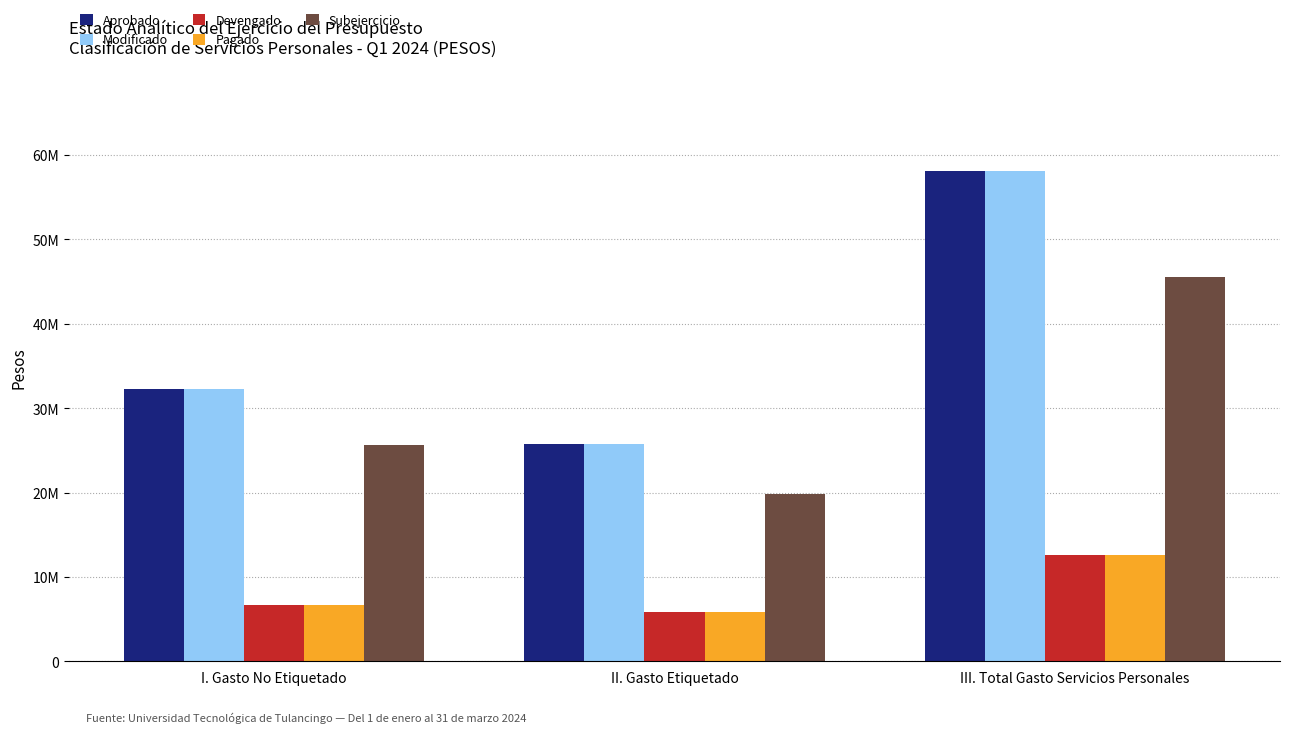

Reading left to right, what are all the values shown in this chart?

Aprobado: I. Gasto No Etiquetado=32313677.0	II. Gasto Etiquetado=25751377.0	III. Total Gasto Servicios Personales=58065054.0
Modificado: I. Gasto No Etiquetado=32313677.0	II. Gasto Etiquetado=25751377.0	III. Total Gasto Servicios Personales=58065054.0
Devengado: I. Gasto No Etiquetado=6686535.3	II. Gasto Etiquetado=5874065.9	III. Total Gasto Servicios Personales=12560601.3
Pagado: I. Gasto No Etiquetado=6686535.3	II. Gasto Etiquetado=5874065.9	III. Total Gasto Servicios Personales=12560601.3
Subejercicio: I. Gasto No Etiquetado=25627141.6	II. Gasto Etiquetado=19877311.1	III. Total Gasto Servicios Personales=45504452.7